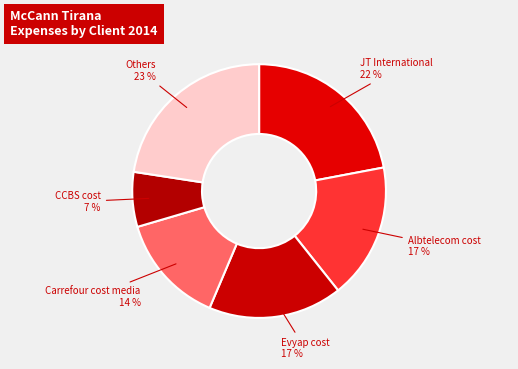

How many slices are in this pie chart?

6